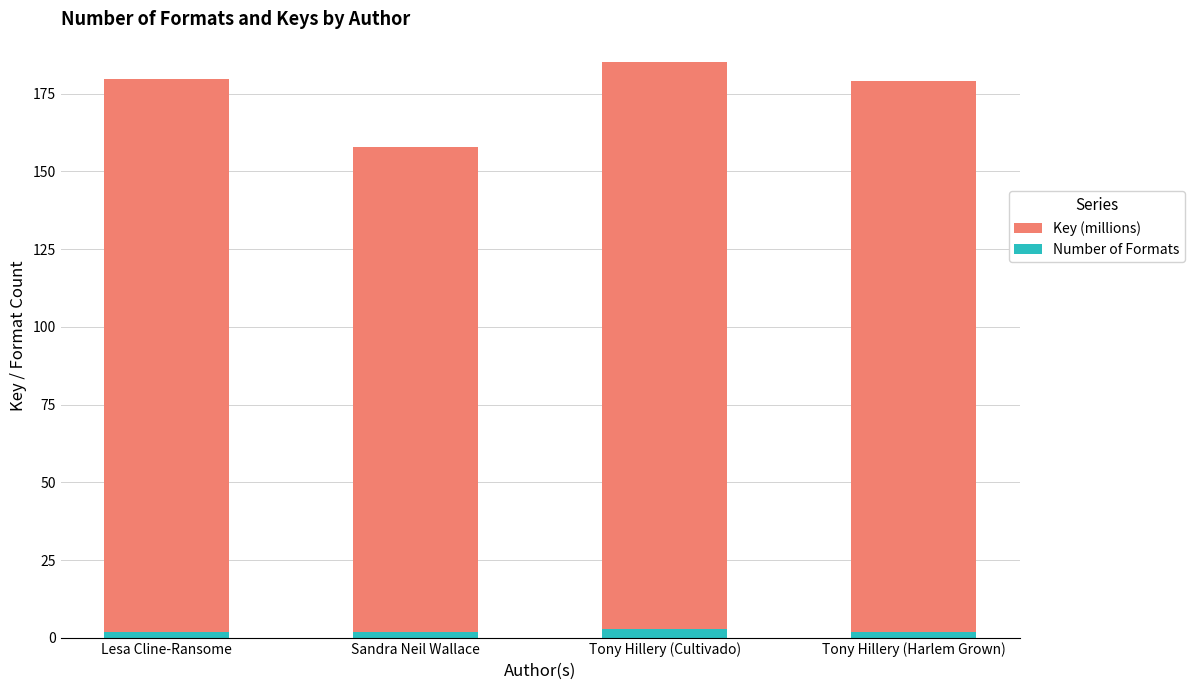

At which category is the sum across all series the highest?

Tony Hillery (Cultivado)